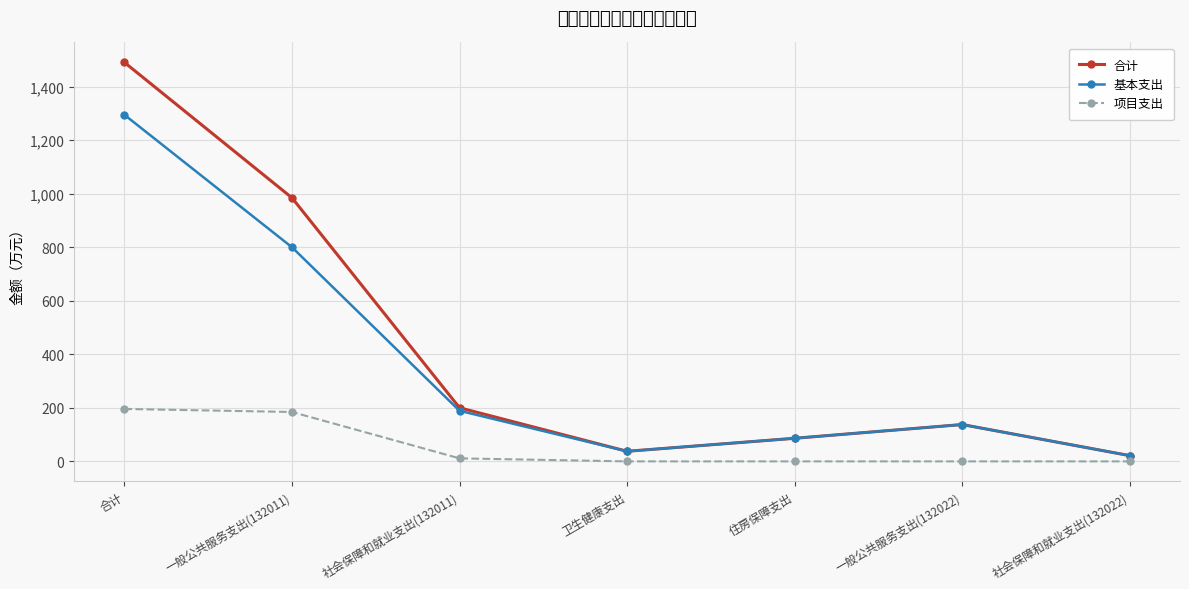

What is the maximum value for 基本支出?

1295.0